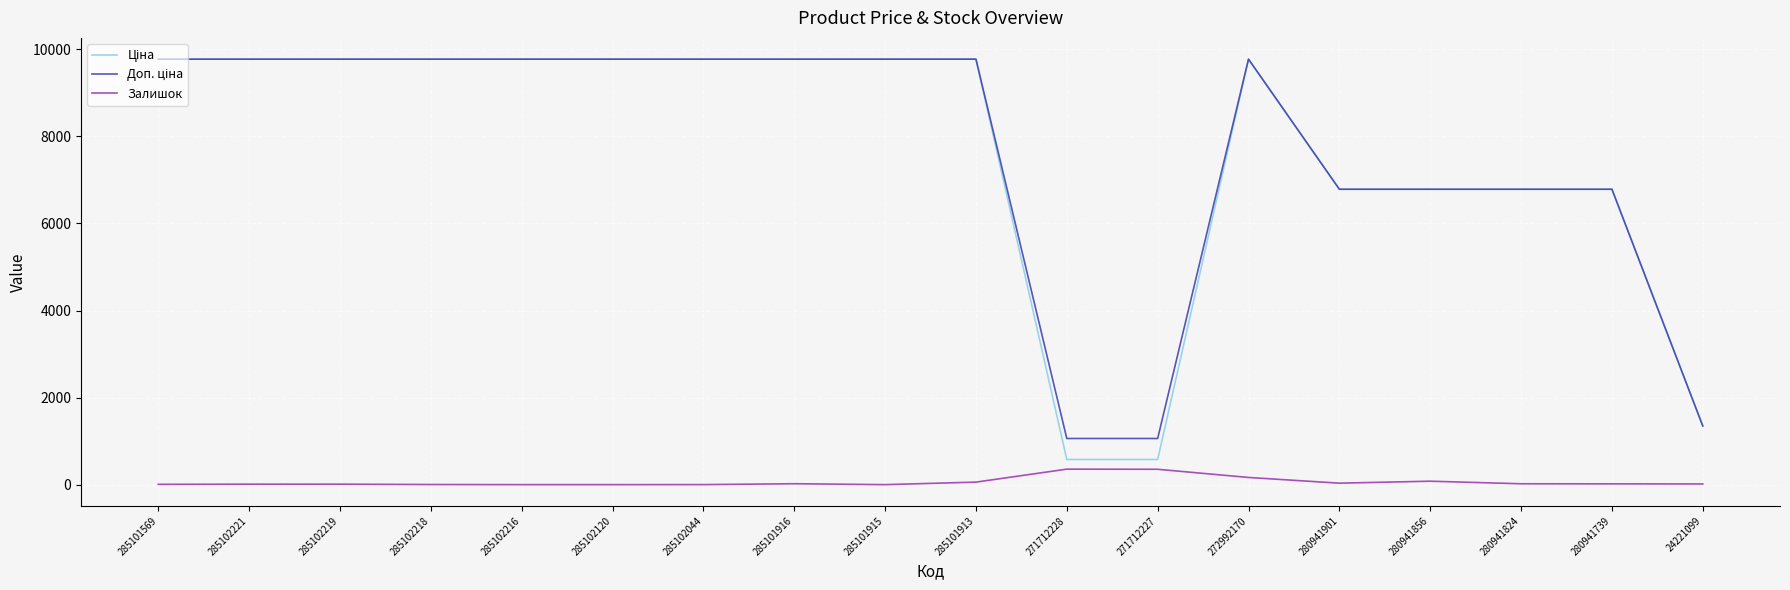

How many values in the Залишок series are below 18?

9